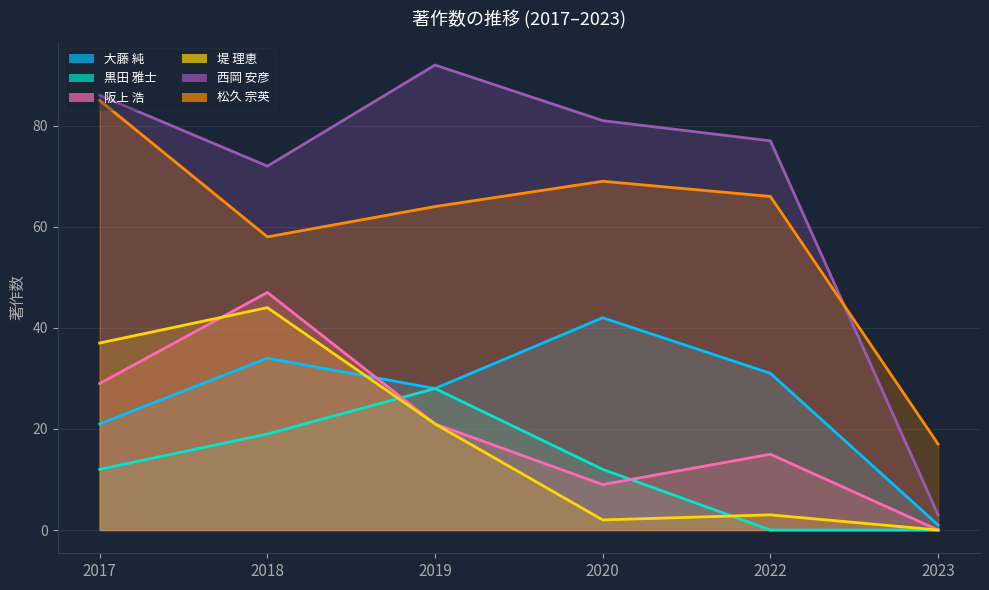

Reading left to right, transcribe all the data shown in this chart.

大藤 純: 21	34	28	42	31	1
黒田 雅士: 12	19	28	12	0	0
阪上 浩: 29	47	21	9	15	0
堤 理恵: 37	44	21	2	3	0
西岡 安彦: 86	72	92	81	77	3
松久 宗英: 85	58	64	69	66	17